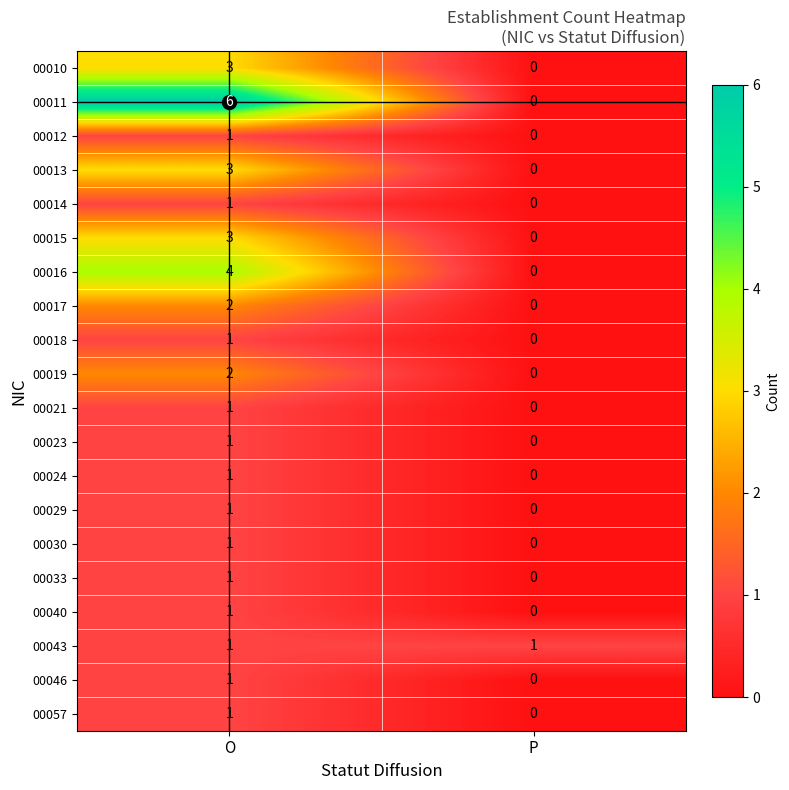

What is the difference between the maximum and minimum values in the 00015 series?

3